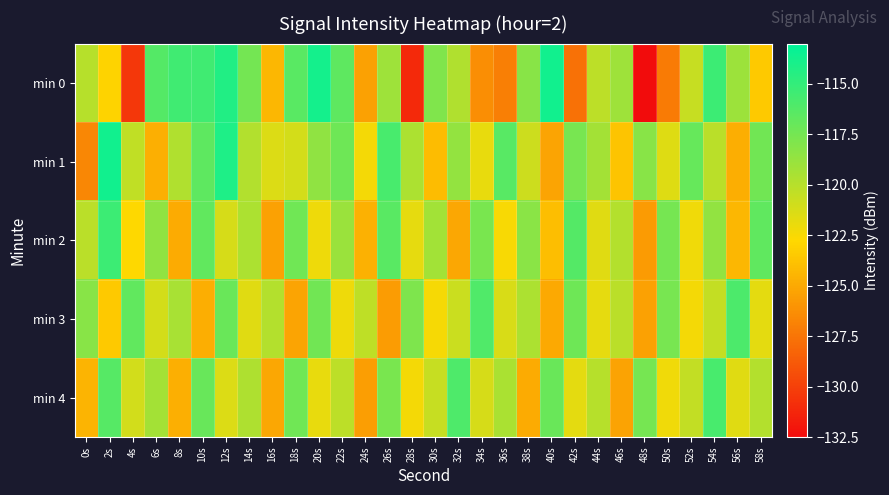

Reading left to right, what are all the values shown in this chart?

min 0: 0s=-119.9	2s=-123.0	4s=-130.4	6s=-116.2	8s=-115.5	10s=-115.5	12s=-114.3	14s=-117.4	16s=-124.3	18s=-116.4	20s=-113.8	22s=-116.6	24s=-125.4	26s=-119.0	28s=-131.1	30s=-117.9	32s=-119.7	34s=-126.3	36s=-127.0	38s=-118.2	40s=-113.7	42s=-127.6	44s=-120.2	46s=-119.0	48s=-132.4	50s=-127.2	52s=-120.5	54s=-115.3	56s=-119.0	58s=-123.5
min 1: 0s=-126.6	2s=-113.7	4s=-120.4	6s=-124.7	8s=-119.7	10s=-116.6	12s=-114.2	14s=-119.8	16s=-121.4	18s=-121.1	20s=-118.5	22s=-117.2	24s=-122.3	26s=-115.8	28s=-119.6	30s=-124.1	32s=-118.7	34s=-121.9	36s=-116.4	38s=-120.8	40s=-125.2	42s=-117.6	44s=-119.3	46s=-123.7	48s=-118.2	50s=-121.5	52s=-116.9	54s=-120.1	56s=-124.8	58s=-117.4
min 2: 0s=-120.1	2s=-115.3	4s=-122.7	6s=-118.5	8s=-124.9	10s=-116.8	12s=-121.2	14s=-119.6	16s=-125.4	18s=-117.3	20s=-122.1	22s=-118.9	24s=-124.6	26s=-116.5	28s=-121.8	30s=-119.2	32s=-125.1	34s=-117.7	36s=-122.5	38s=-118.3	40s=-124.0	42s=-116.2	44s=-121.6	46s=-119.9	48s=-125.7	50s=-117.5	52s=-122.2	54s=-118.6	56s=-124.3	58s=-116.7
min 3: 0s=-118.2	2s=-123.5	4s=-116.8	6s=-121.1	8s=-119.4	10s=-124.8	12s=-117.1	14s=-121.6	16s=-119.9	18s=-125.2	20s=-117.4	22s=-122.1	24s=-120.3	26s=-125.6	28s=-117.8	30s=-122.4	32s=-120.7	34s=-116.1	36s=-121.3	38s=-119.6	40s=-125.0	42s=-117.2	44s=-121.8	46s=-120.1	48s=-125.4	50s=-117.6	52s=-122.3	54s=-120.5	56s=-115.9	58s=-121.7
min 4: 0s=-124.5	2s=-116.3	4s=-121.0	6s=-119.3	8s=-124.7	10s=-117.0	12s=-121.4	14s=-119.7	16s=-125.1	18s=-117.3	20s=-121.9	22s=-120.2	24s=-125.5	26s=-117.7	28s=-122.3	30s=-120.6	32s=-116.0	34s=-121.2	36s=-119.5	38s=-124.9	40s=-117.1	42s=-121.7	44s=-120.0	46s=-125.3	48s=-117.5	50s=-122.2	52s=-120.4	54s=-115.8	56s=-121.6	58s=-119.9